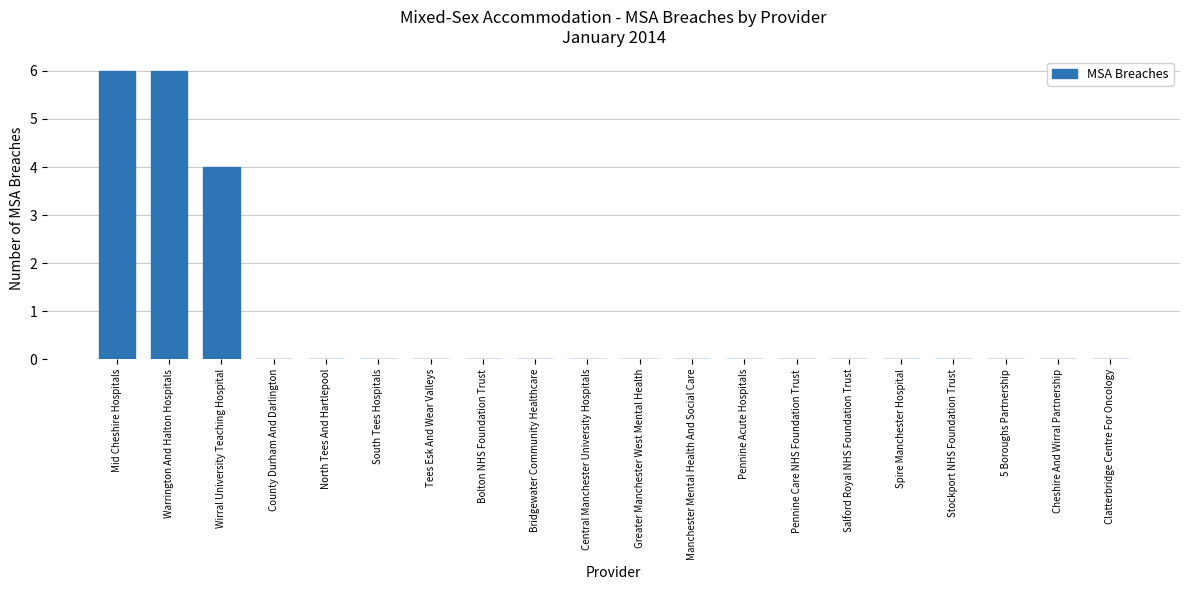

How many distinct data groups are displayed?

1